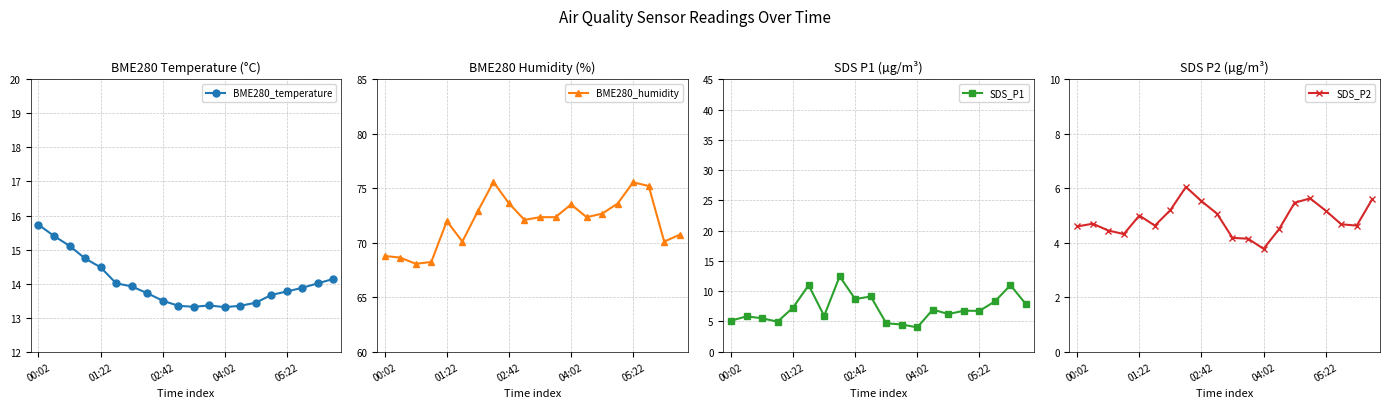

Does the chart display data point markers on the line(s)?

Yes